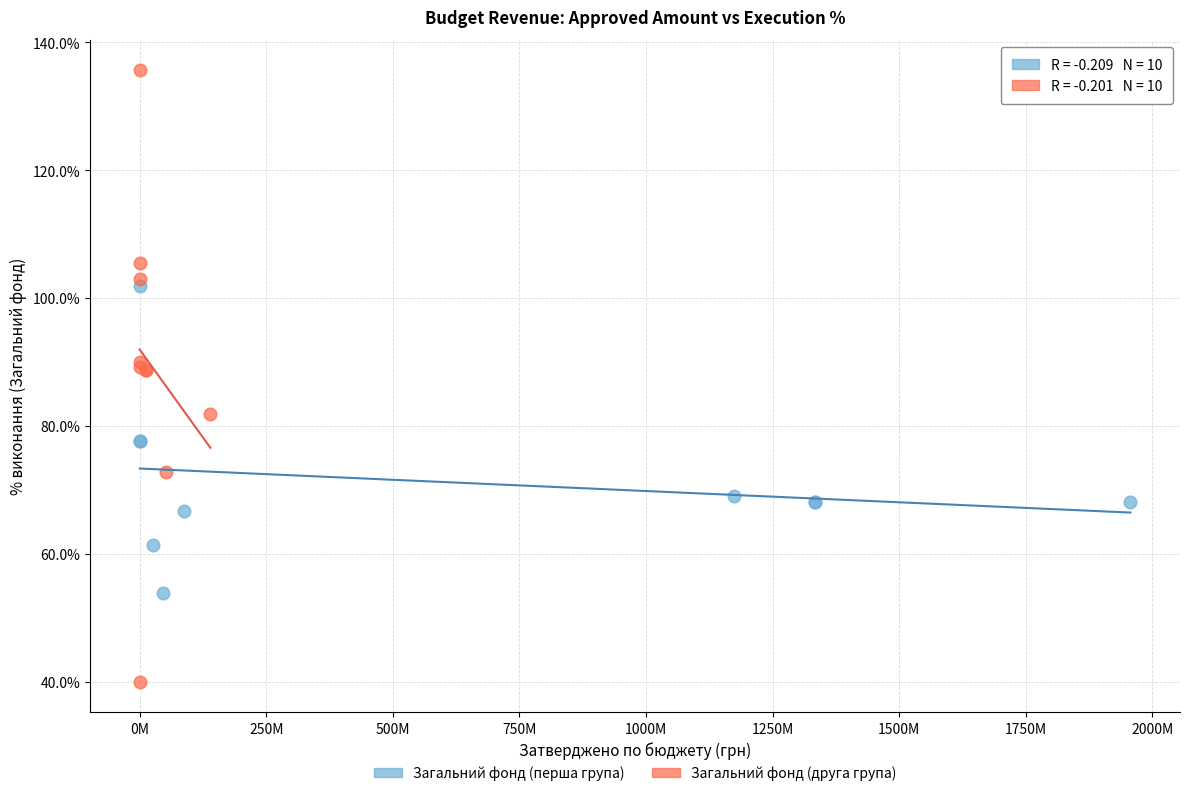

Which series has the widest spread of Y values?

Загальний фонд (друга група)